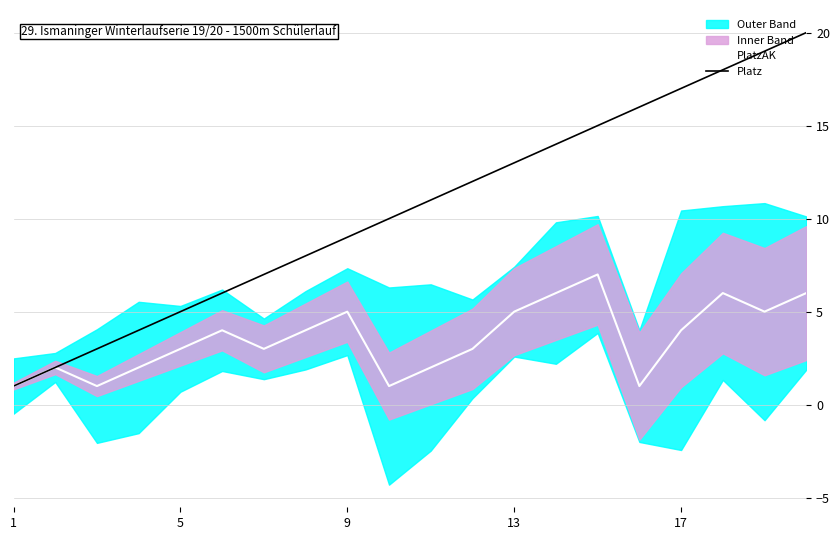

True or false: Platz and PlatzAK intersect in this chart.

False